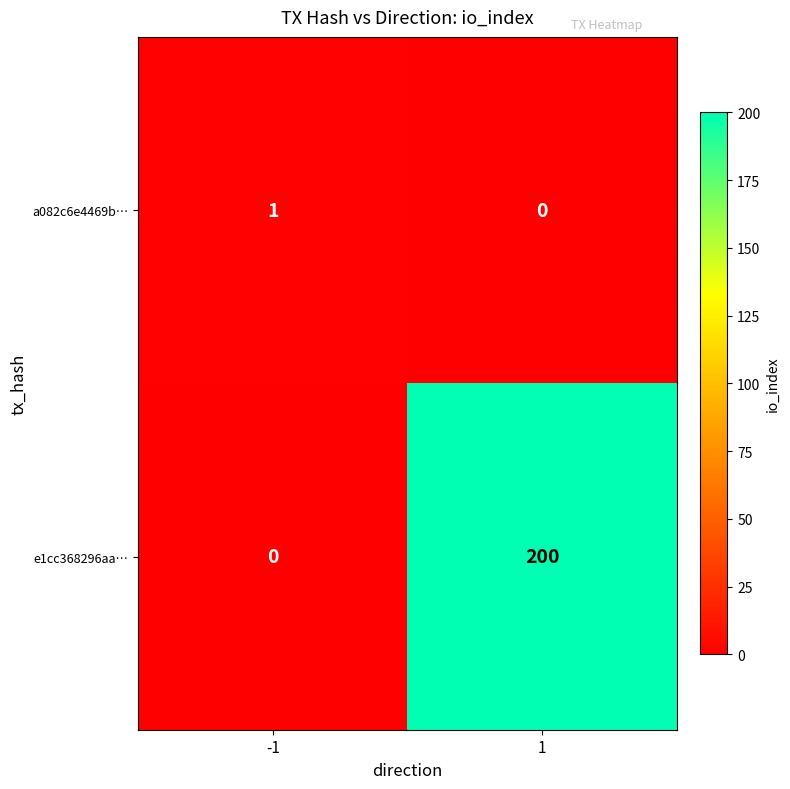

Is it true that a082c6e4469b… equals 1 at -1?

True